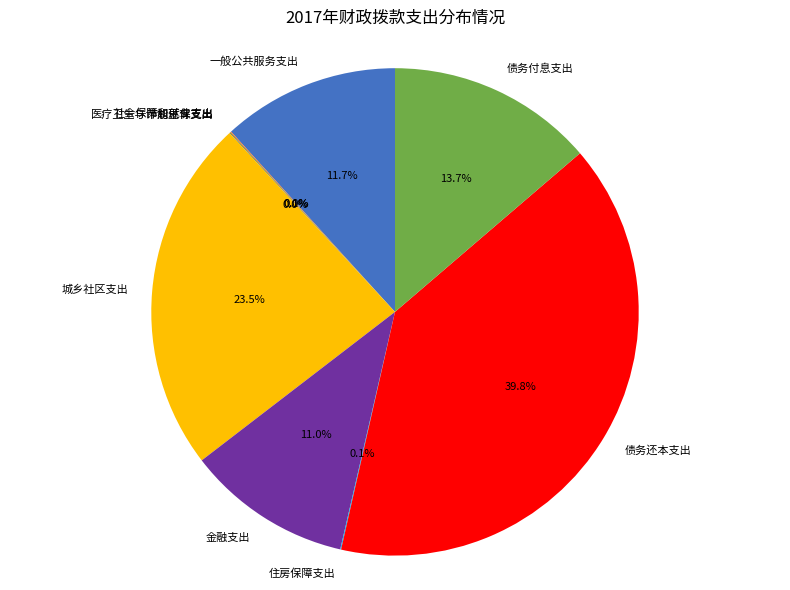

Is there any slice that represents more than half of the pie?

No